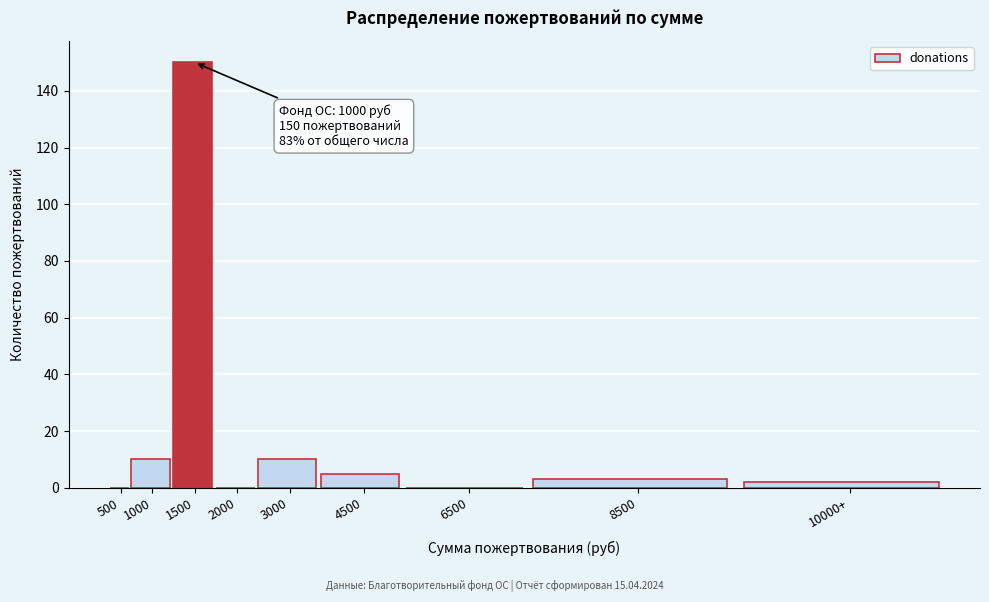

Reading right to left, transcribe all the data shown in this chart.

10000+=2	8500=3	6500=0	4500=5	3000=10	2000=0	1500=150	1000=10	500=0